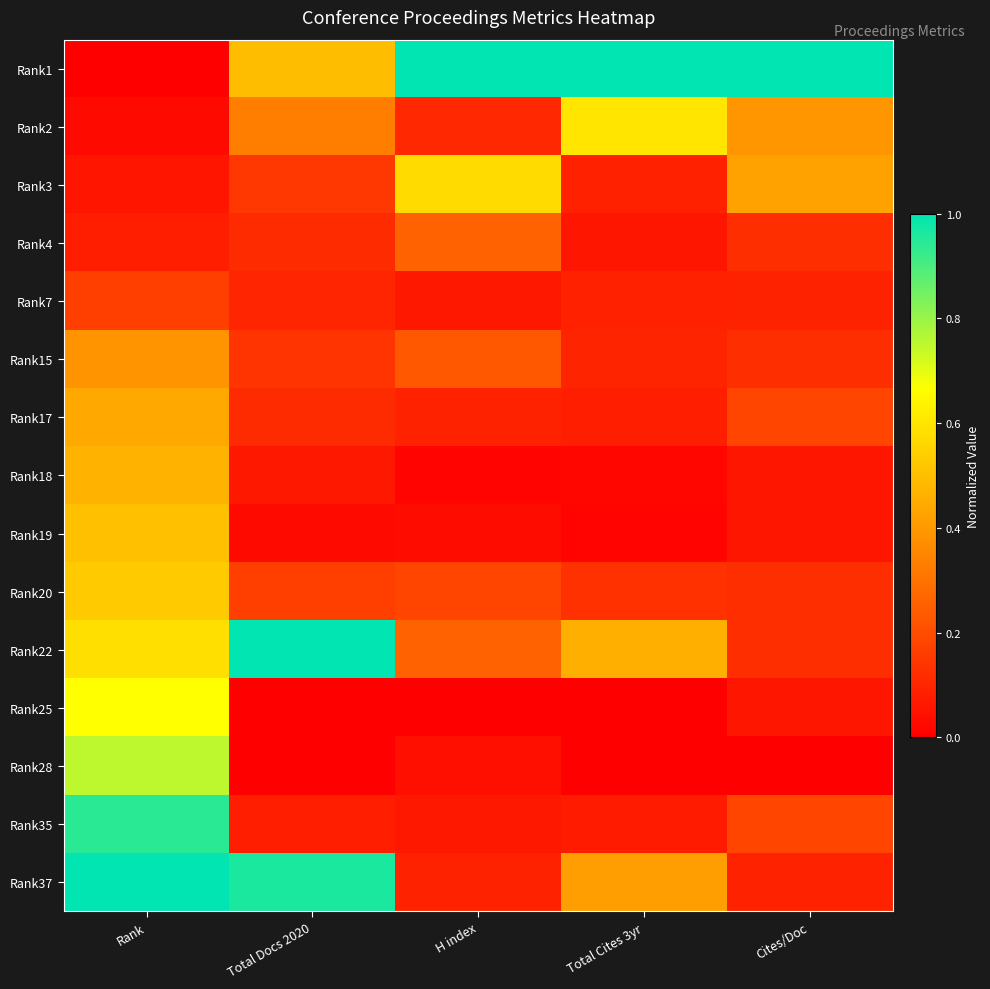

What is the total value across all series at H index?

3.0